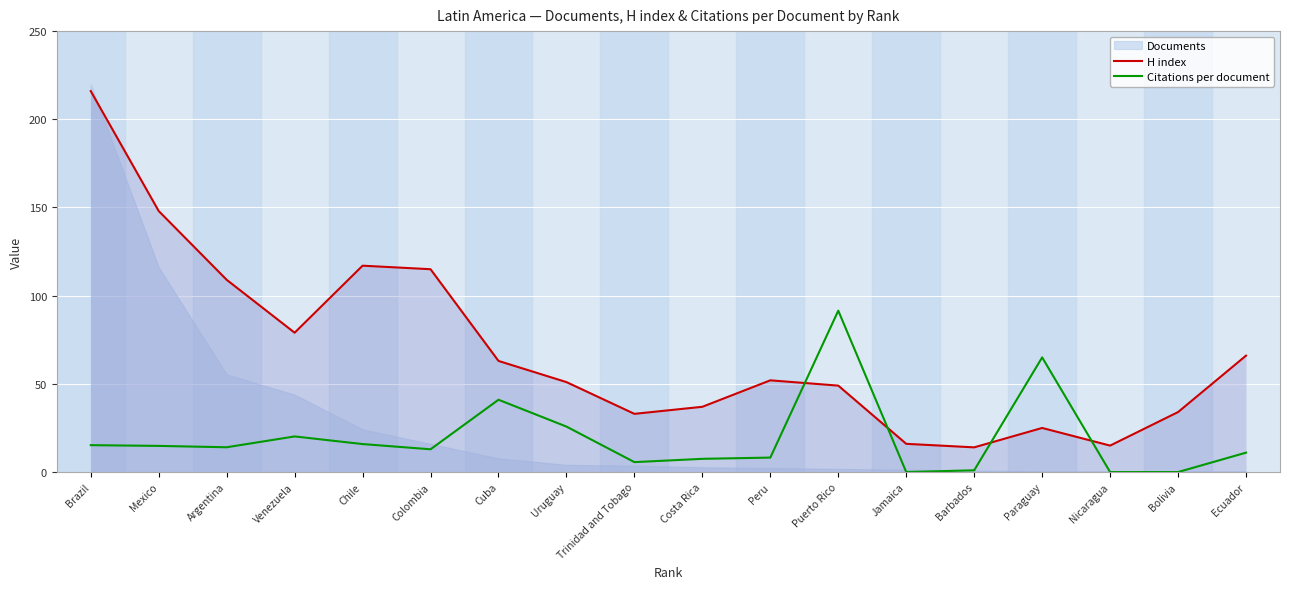

True or false: Citations per document and H index intersect in this chart.

True